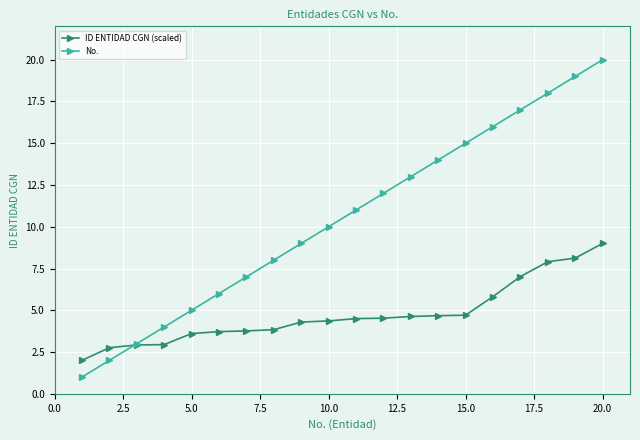

Which series has the largest range (max minus min)?

No.